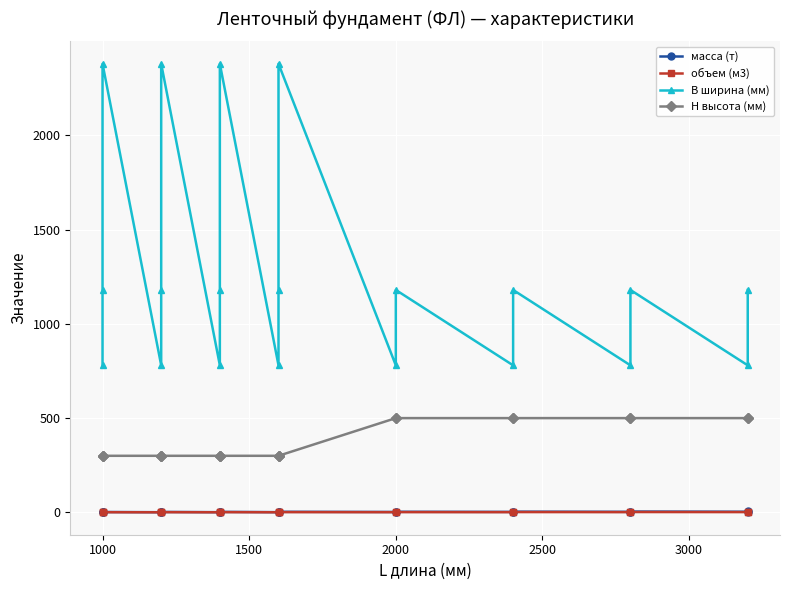

In масса (т), how many points are lower than both neighbors (excluding endpoints)?

7